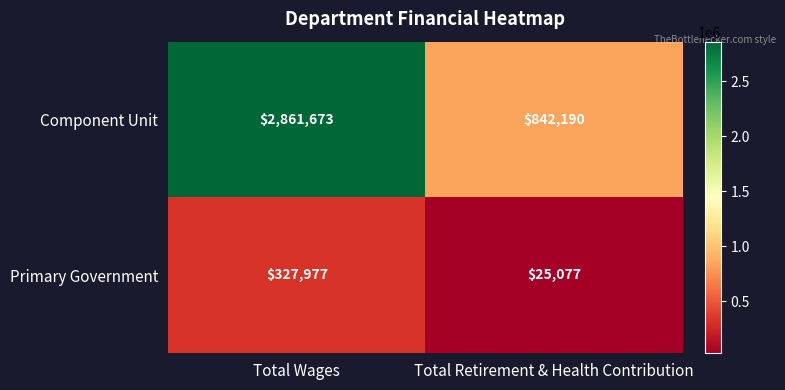

Reading right to left, what are all the values shown in this chart?

Component Unit: Total Retirement & Health Contribution=842190	Total Wages=2861673
Primary Government: Total Retirement & Health Contribution=25077	Total Wages=327977